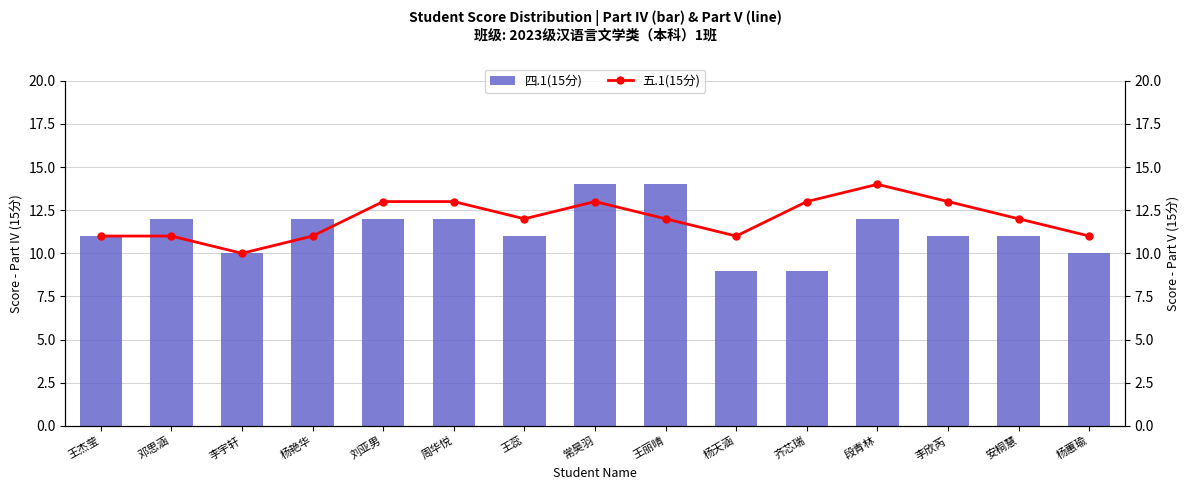

What is the sum of all 四.1(15分) values?

170